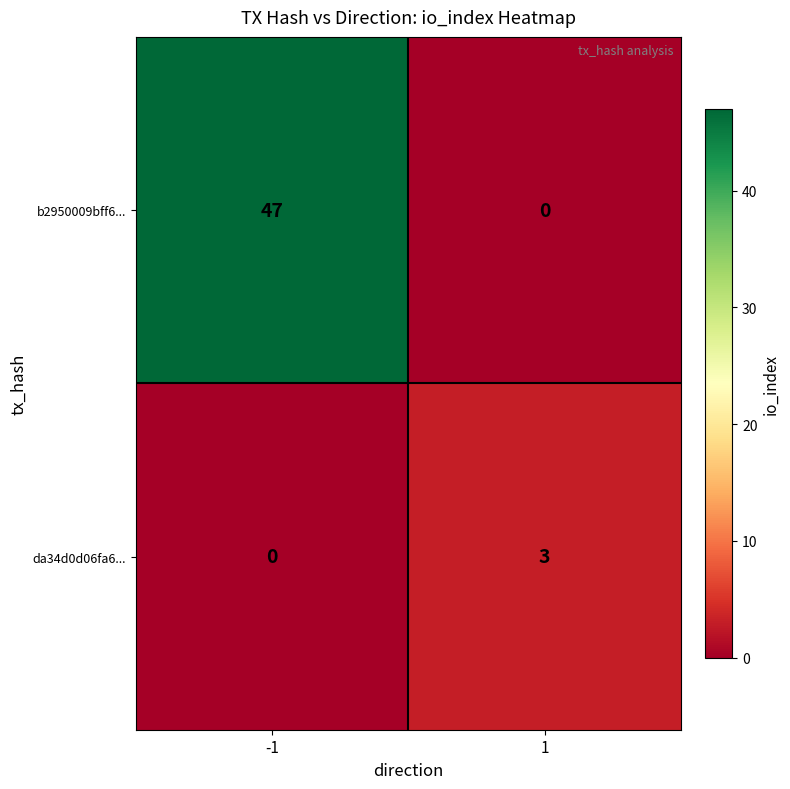

The da34d0d06fa6... series shows 1 at 1. True or false?

False